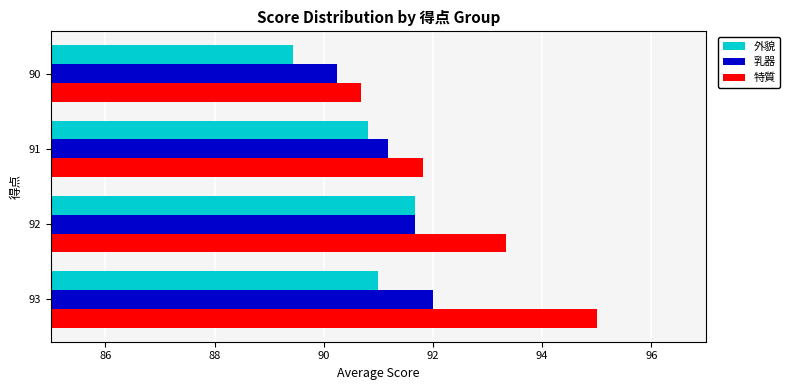

At 93, list the series in order from smallest to largest.

外貌, 乳器, 特質